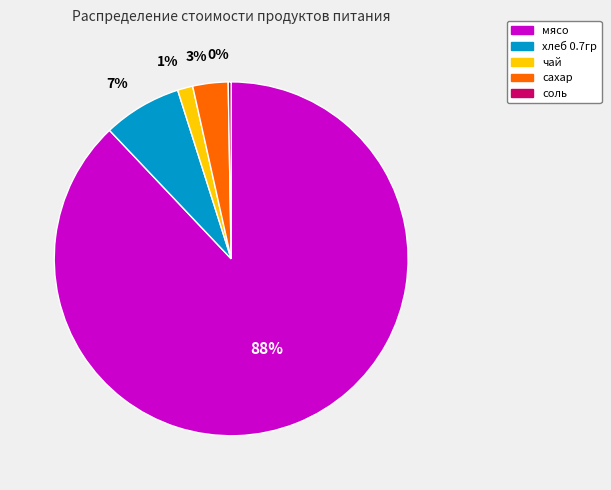

Between мясо and сахар, which is larger?

мясо